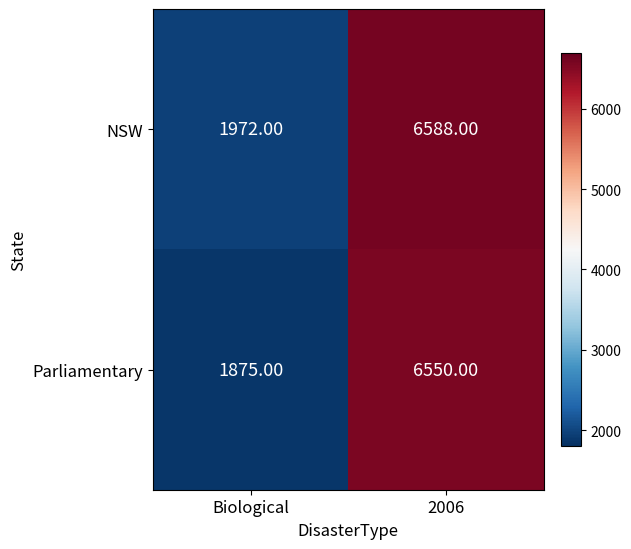

Which series has the largest total across all categories?

NSW